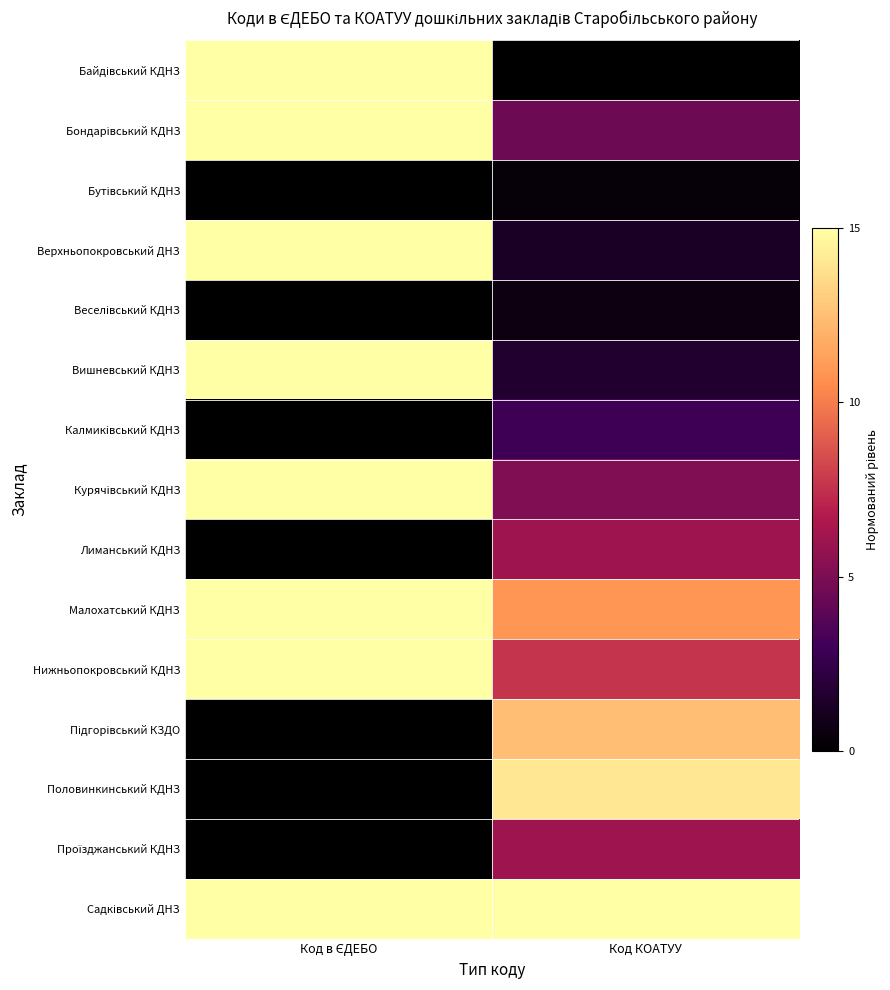

Between Код в ЄДЕБО and Код КОАТУУ, which is larger?

Код в ЄДЕБО